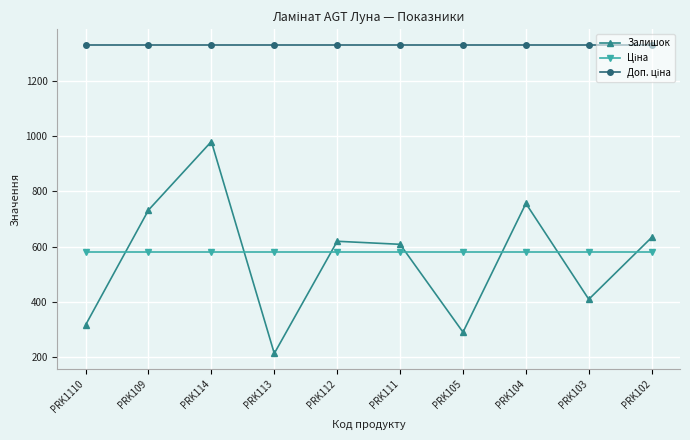

What is the difference between the Залишок values at PRK105 and PRK112?

329.0